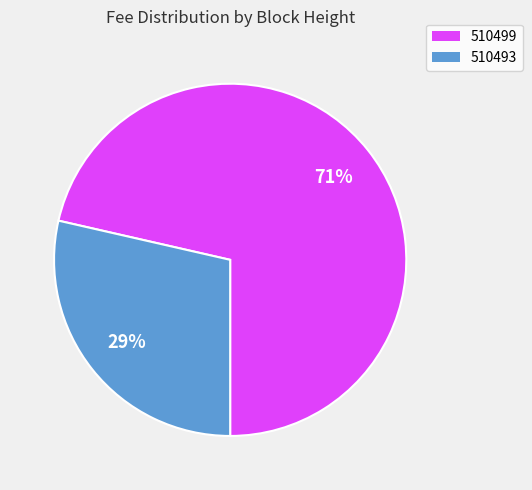

Is it true that 510493 is 42% of the pie?

False